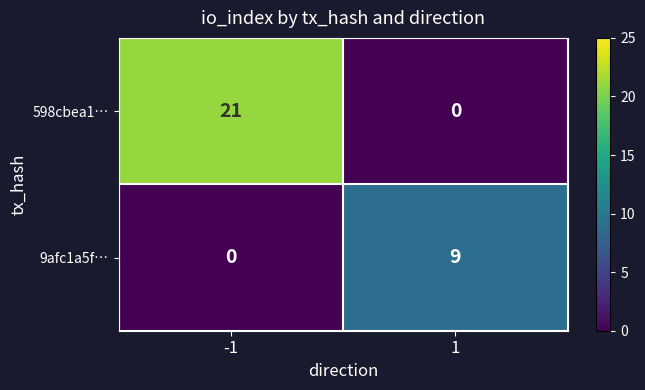

At how many categories does at least one series exceed 0?

2